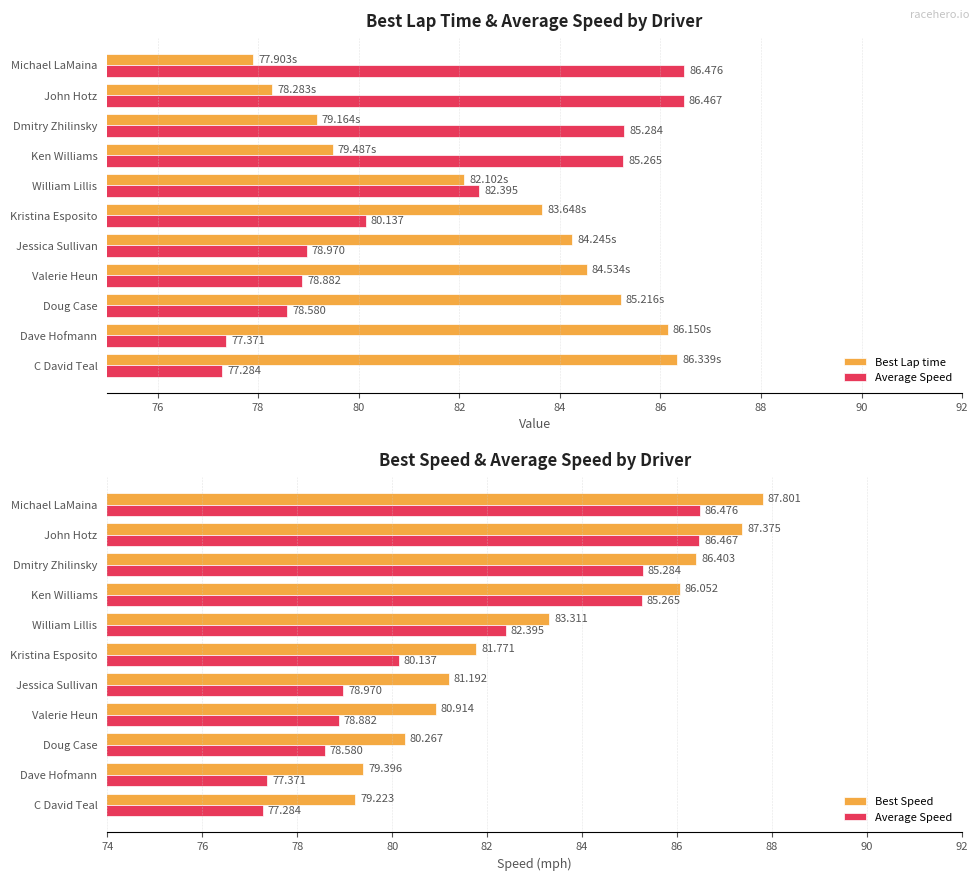

What is the average value of the Average Speed series?

81.6